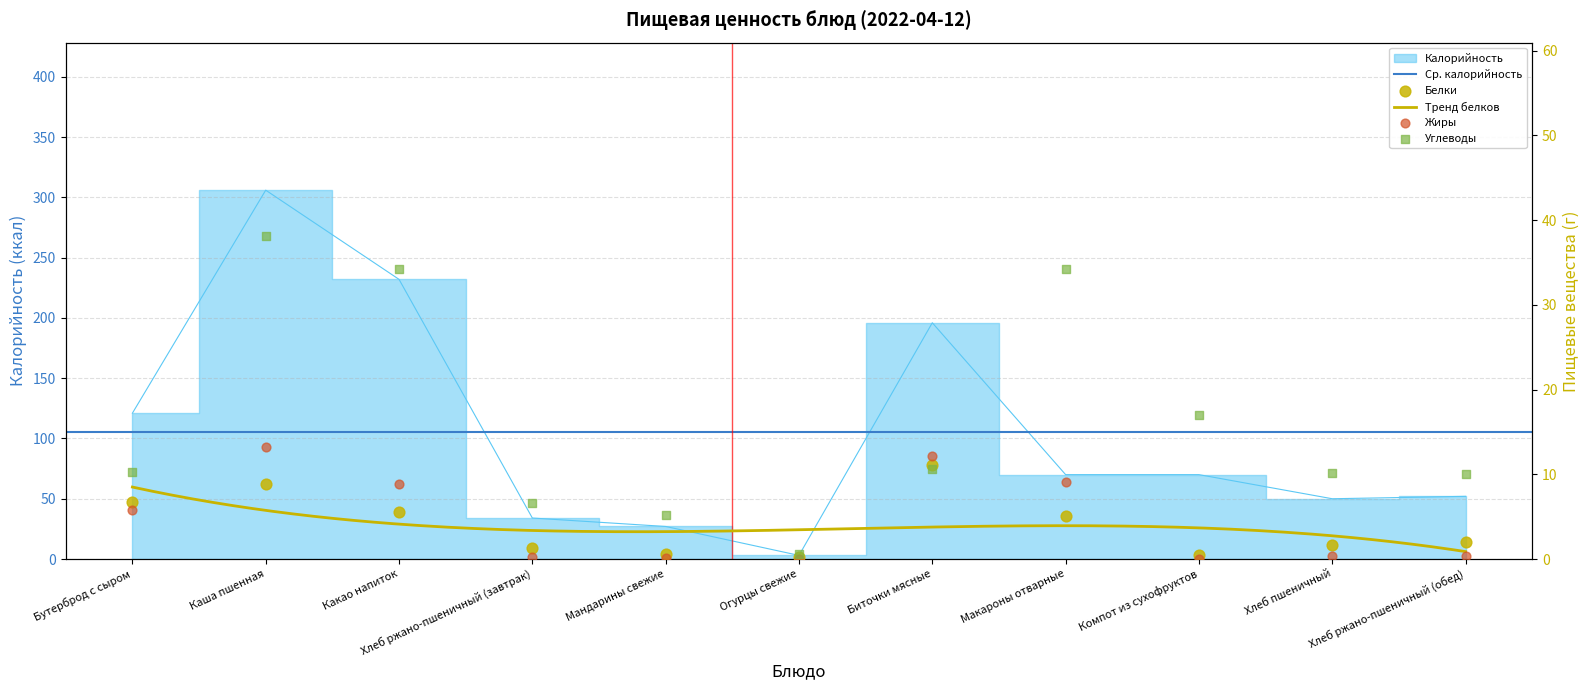

At which category is the sum across all series the highest?

Каша пшенная